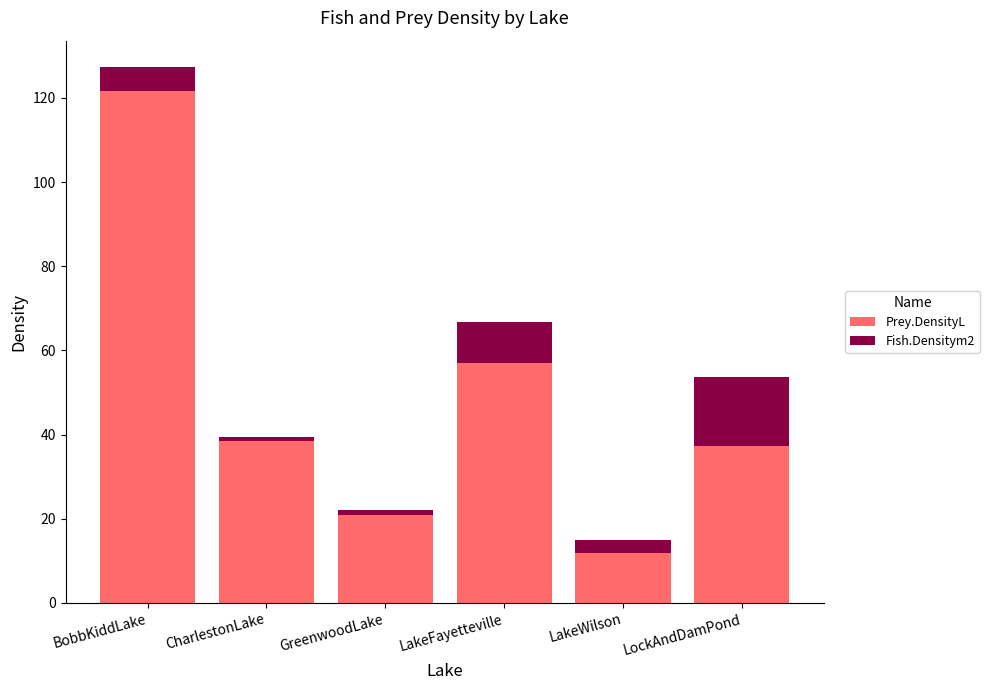

At which category is the sum across all series the highest?

BobbKiddLake